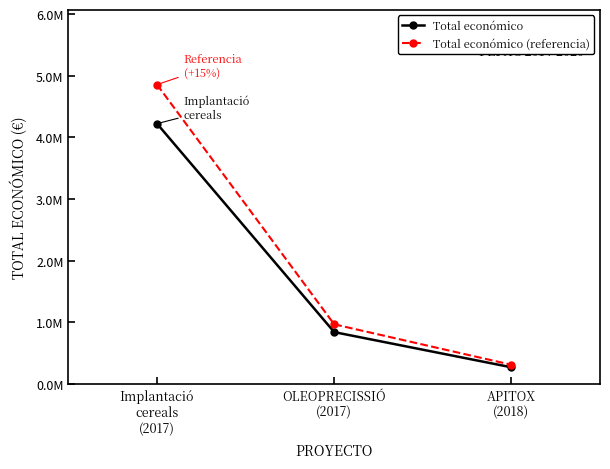

At which label does Total económico first exceed 842014?

Implantació
cereals
(2017)